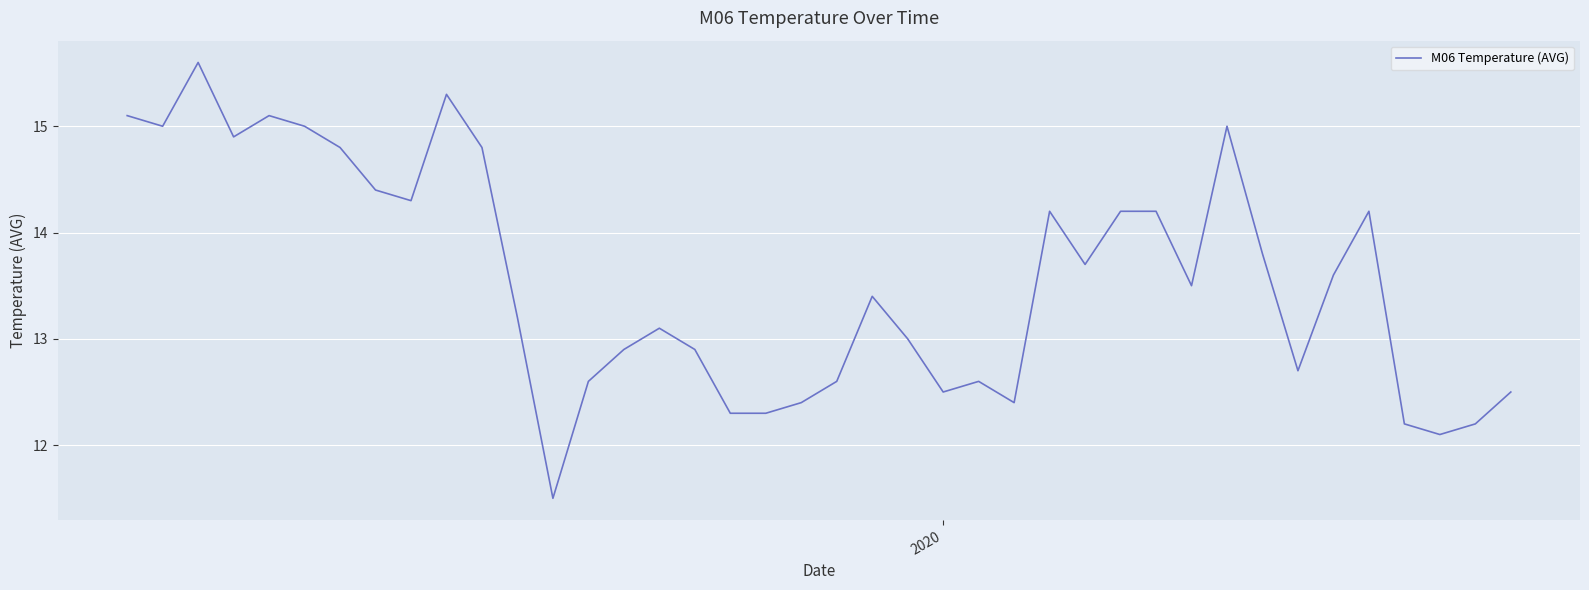

What is the average value?

13.6